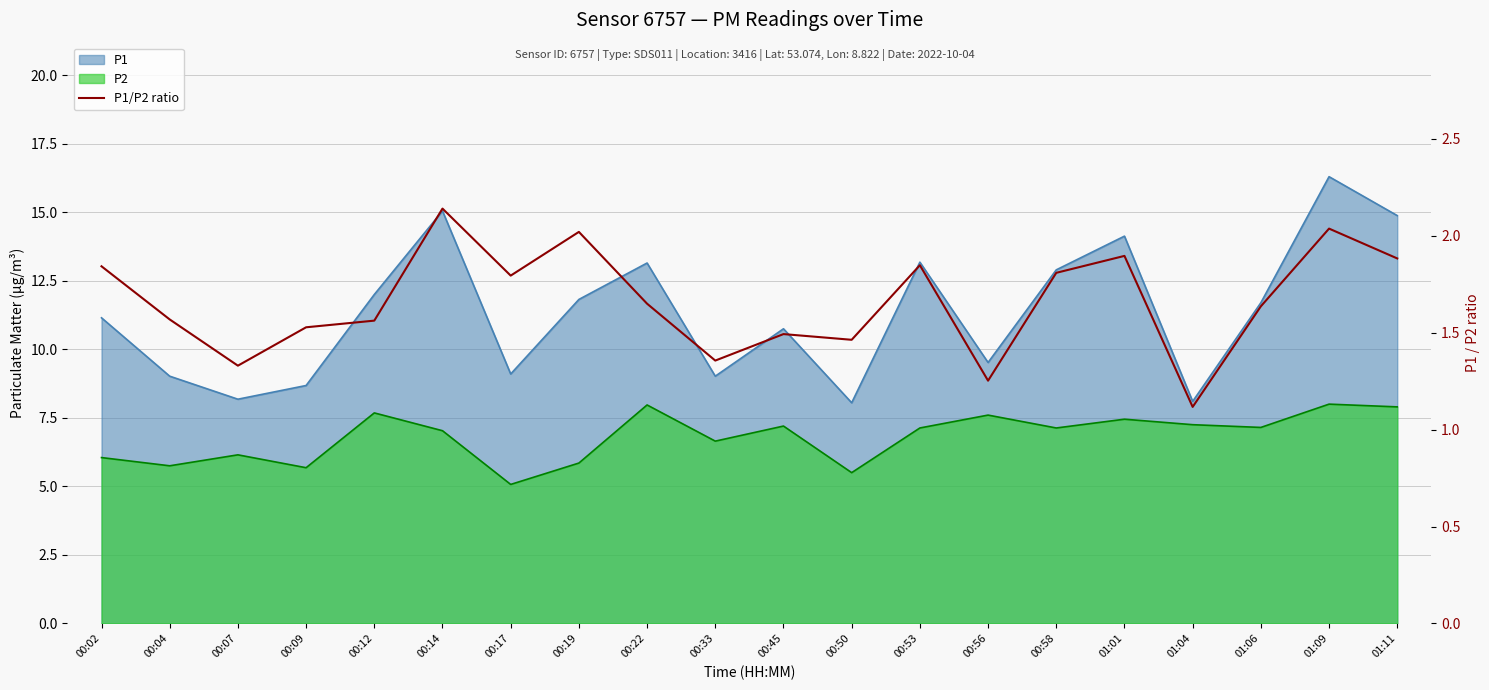

What is the difference between the values at 00:53 and 00:45?

0.4